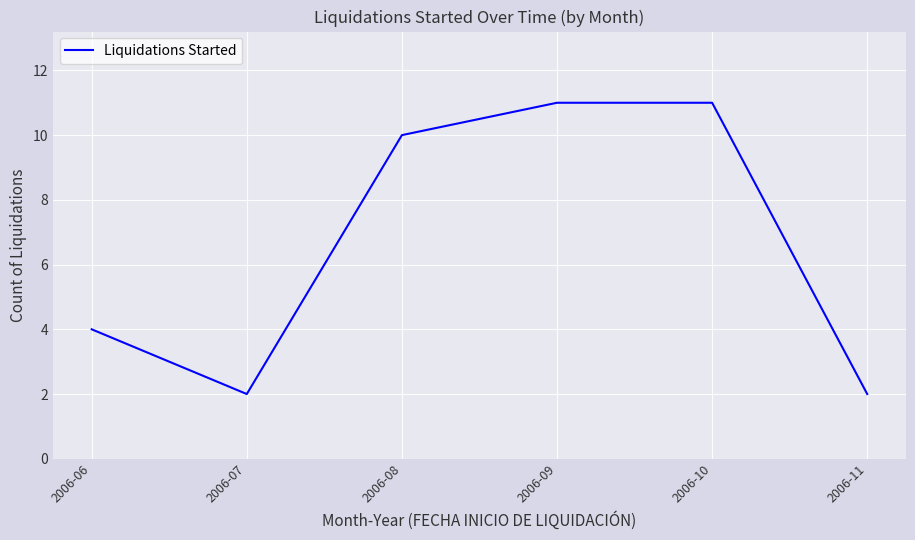

True or false: the data has more than 2 interior local peaks.

False